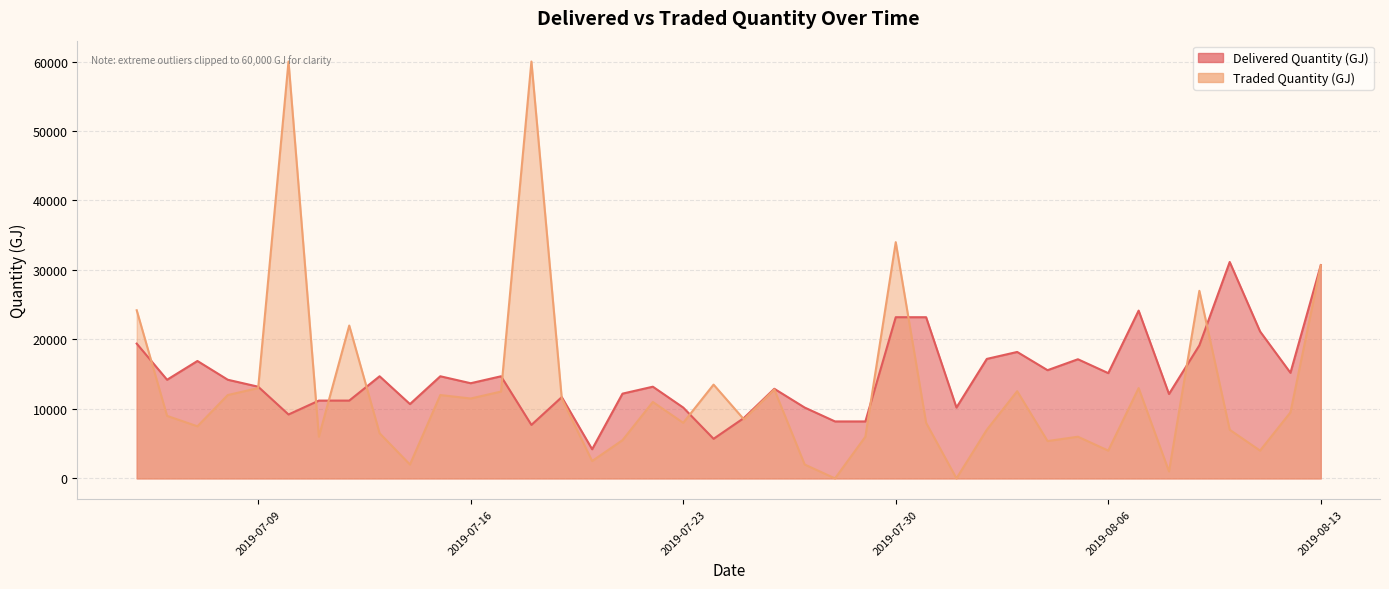

What is the difference between the second highest and minimum values?

26500